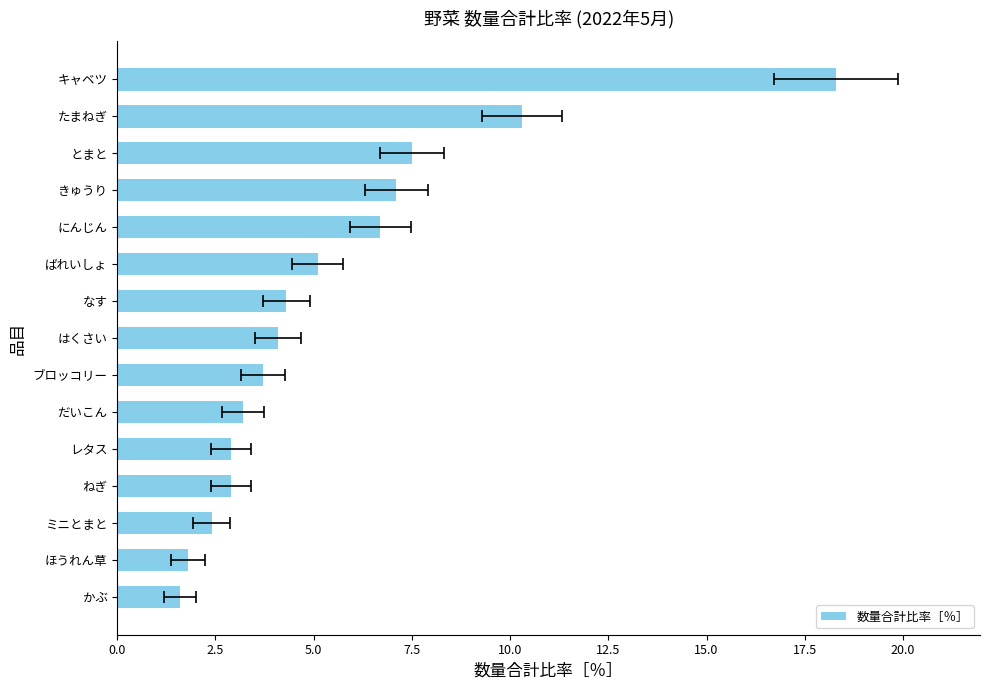

What is the approximate value at レタス?

2.9